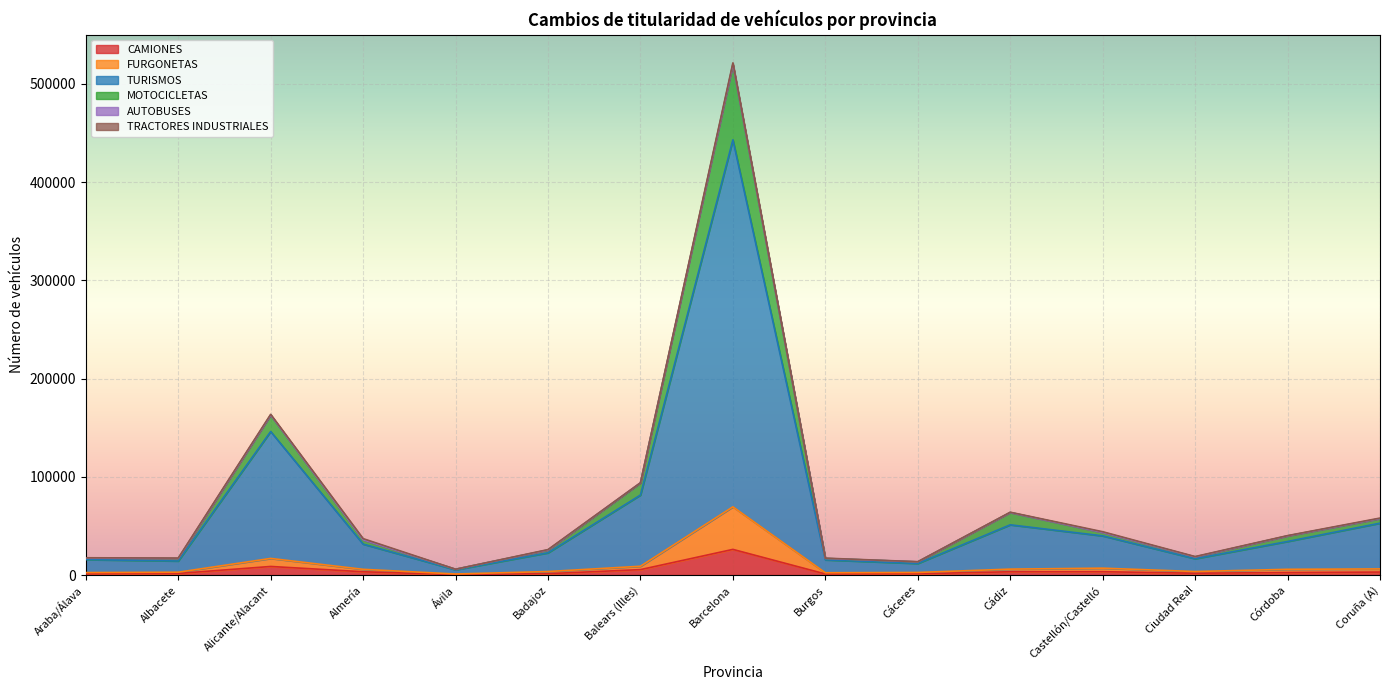

How many data points in TURISMOS are above 31501?

7